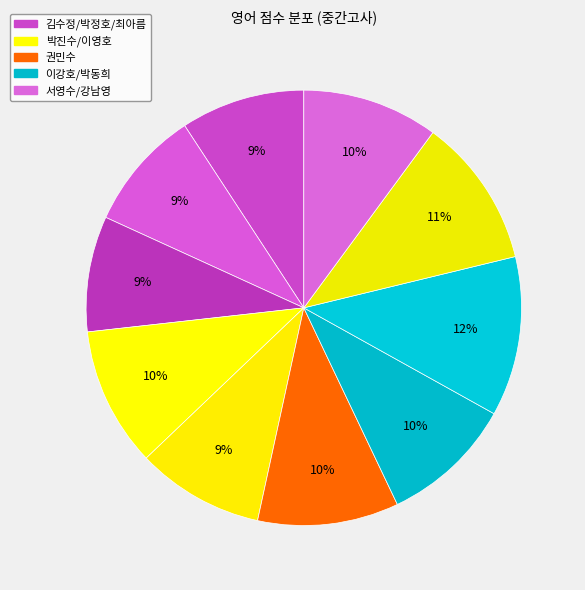

How many slices are in this pie chart?

10